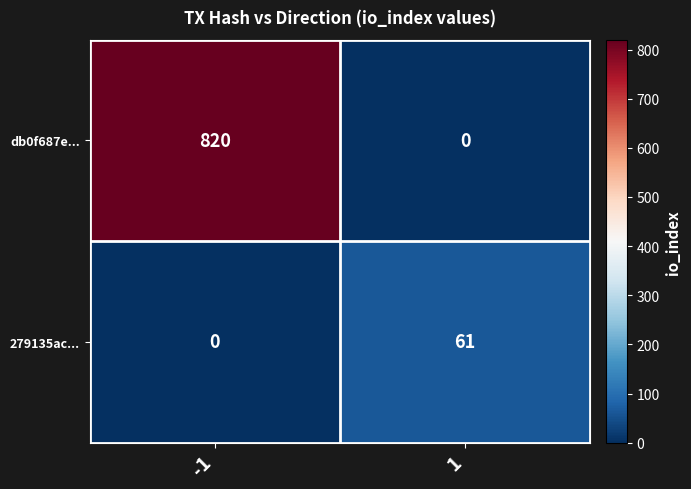

True or false: db0f687e... has a value of 451 at -1.

False